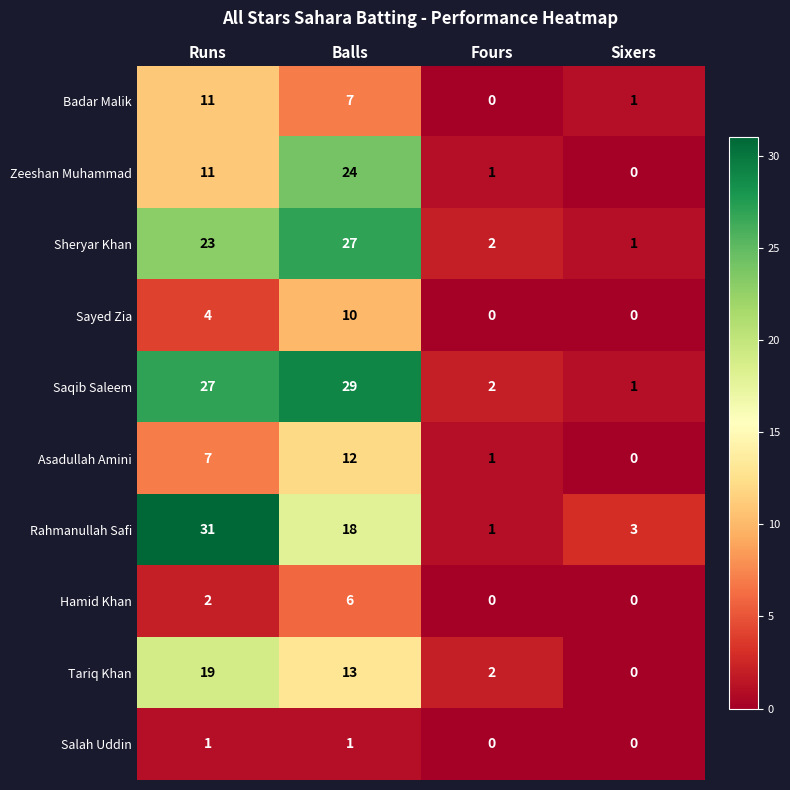

What is the difference between the second highest and second lowest values in the Saqib Saleem series?

25